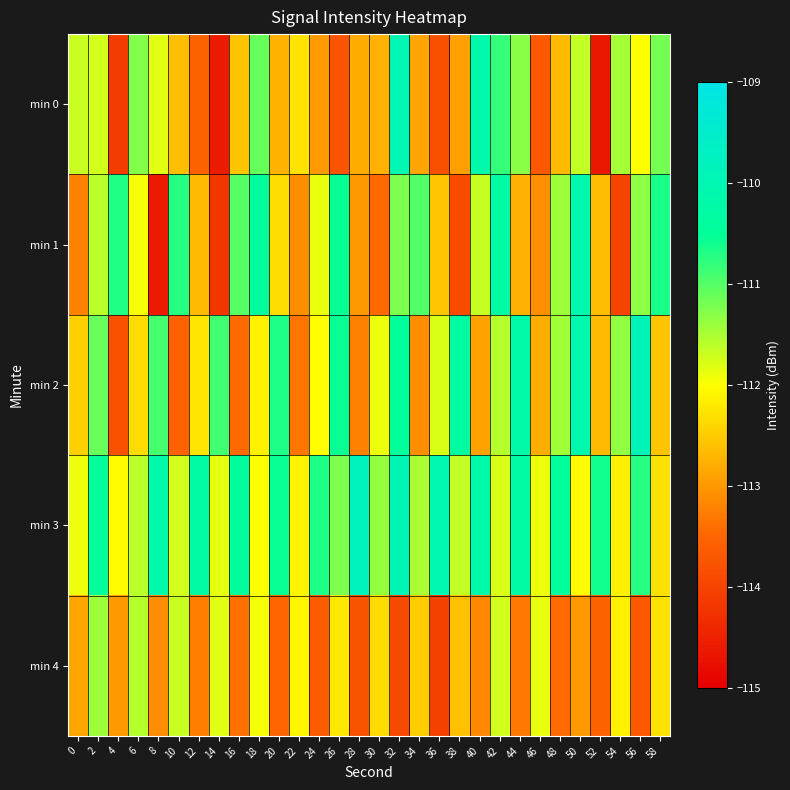

Which series changed the most between 6 and 54?

min 1